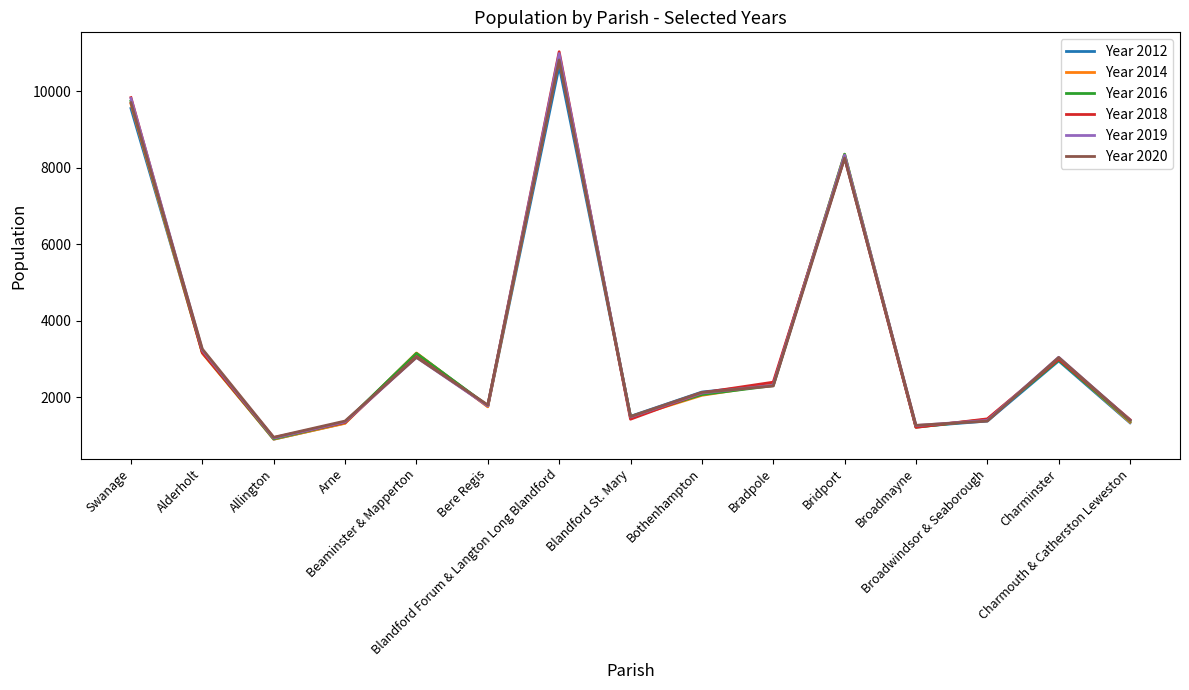

At which label is Year 2018 closest to 5992?

Bridport